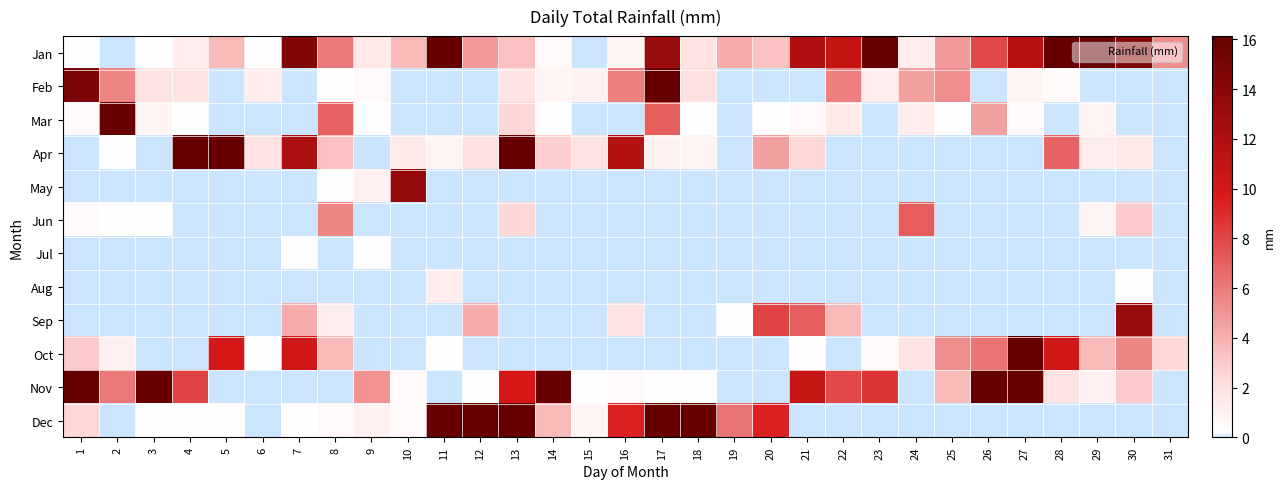

At which category does the chart reach its peak across all series?

11